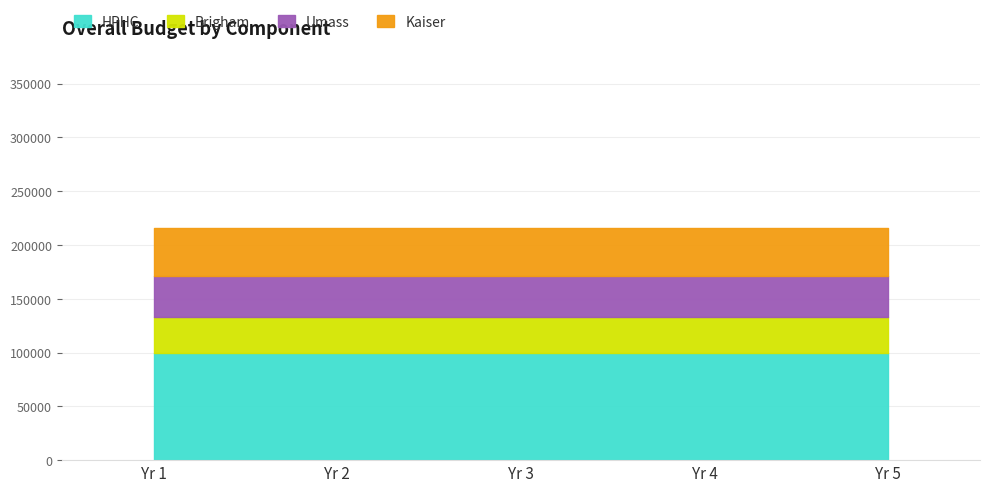

At Yr 2, list the series in order from largest to smallest.

HPHC, Kaiser, Umass, Brigham